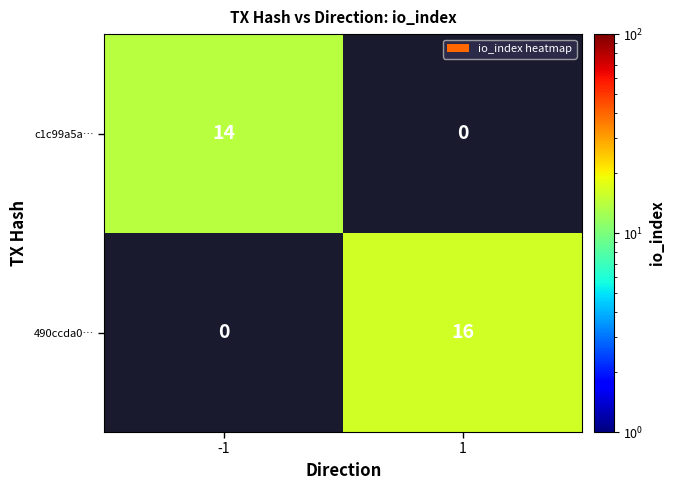

What is the minimum value shown in the chart?

14.0